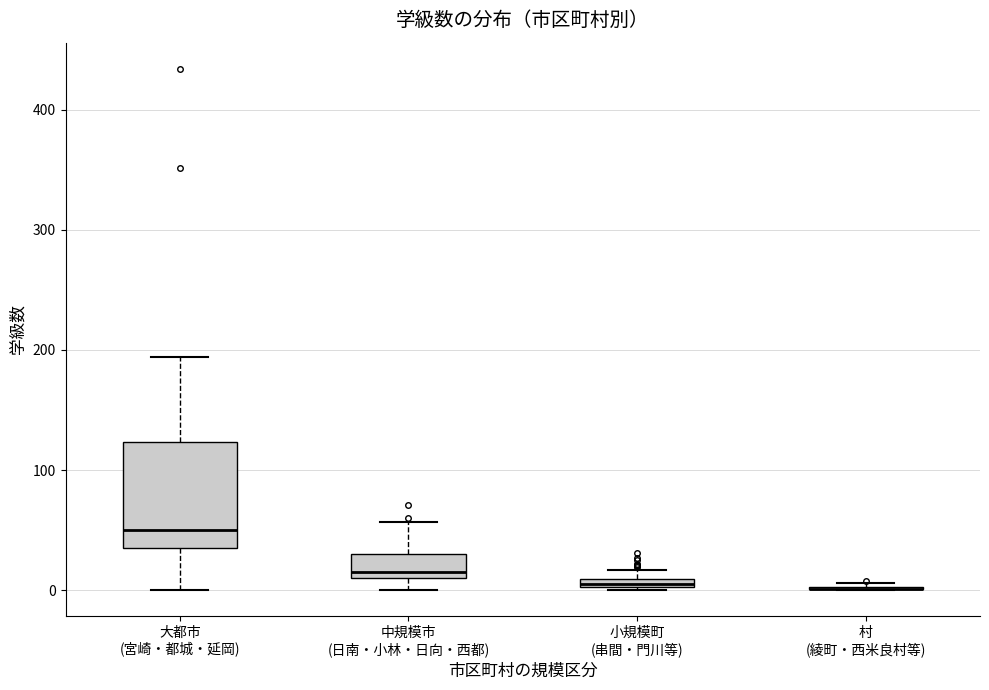

Comparing the boxes themselves (not the whiskers), which one is the tallest?

大都市 (宮崎・都城・延岡)